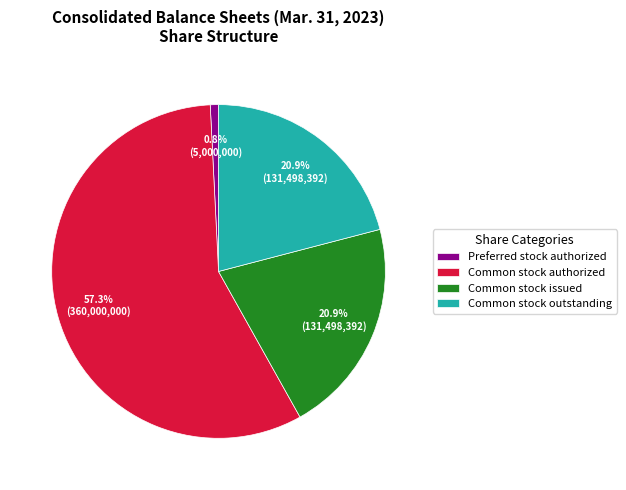

To the nearest percent, what is the combined percentage of Common stock authorized and Common stock issued?

78%